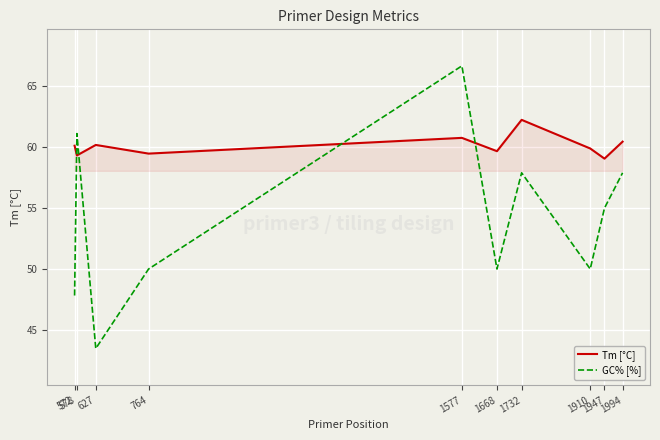

True or false: Tm [°C] has a value of 41.2 at 1994.

False